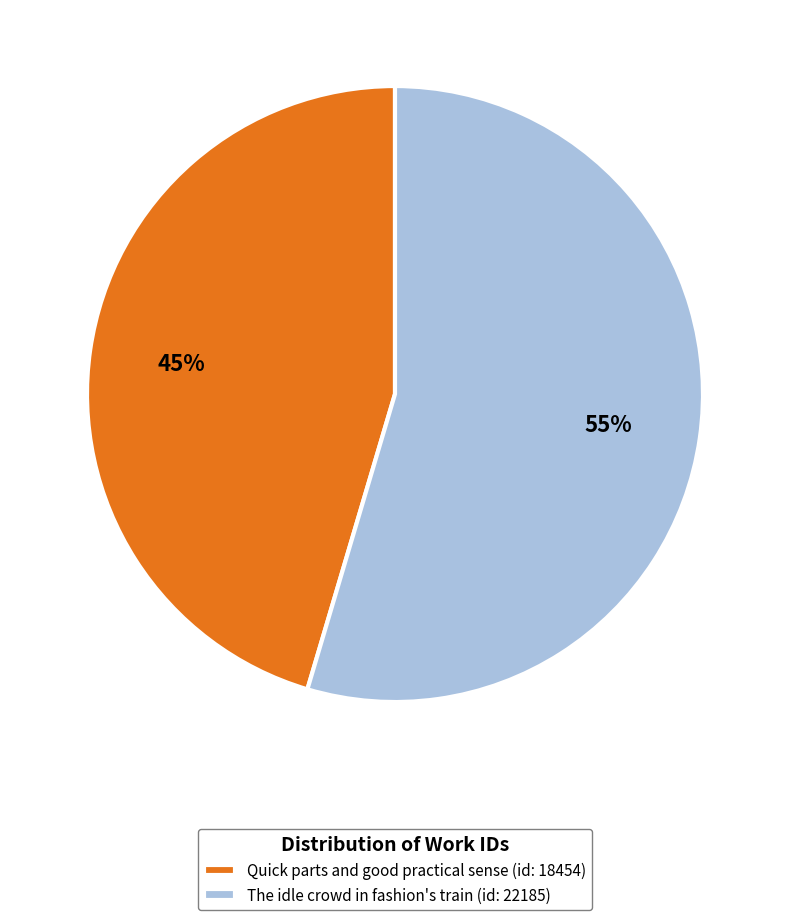

Rank the categories by value from lowest to highest.

Quick parts and good practical sense, The idle crowd in fashion's train